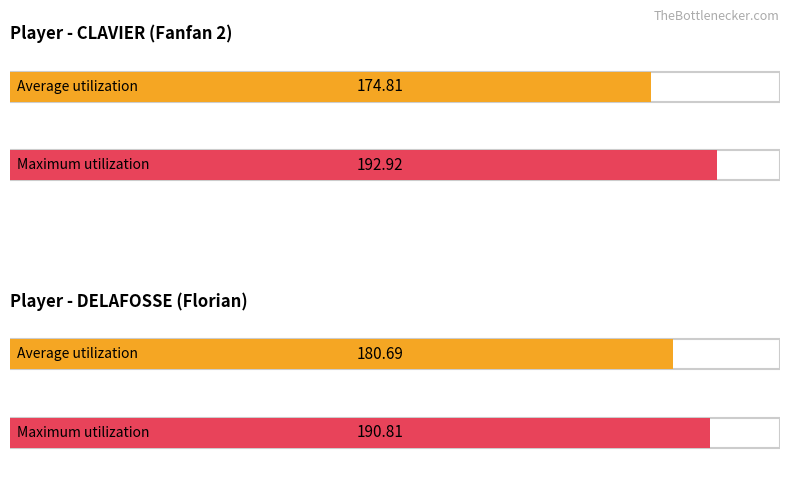

Which series has the largest total across all categories?

DELAFOSSE